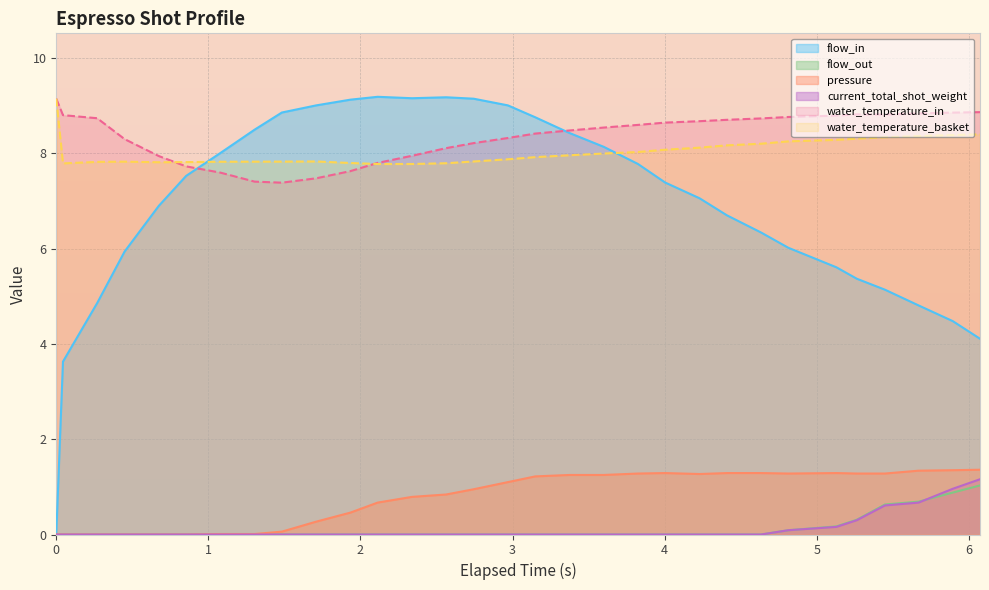

Is it true that water_temperature_in equals 4.8 at 3.824?

False